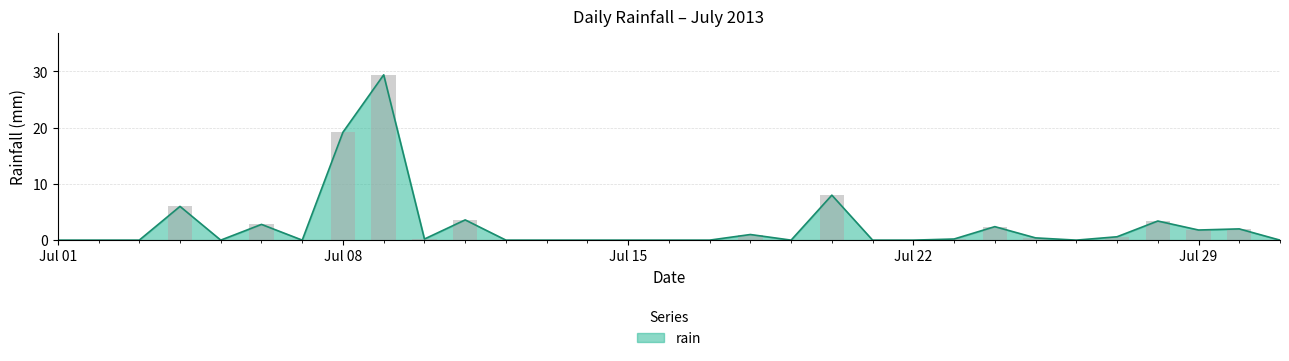

Reading left to right, what are all the values shown in this chart?

0.0	0.0	0.0	6.0	0.0	2.8	0.0	19.2	29.4	0.2	3.6	0.0	0.0	0.0	0.0	0.0	0.0	1.0	0.0	8.0	0.0	0.0	0.2	2.4	0.4	0.0	0.6	3.4	1.8	2.0	0.0